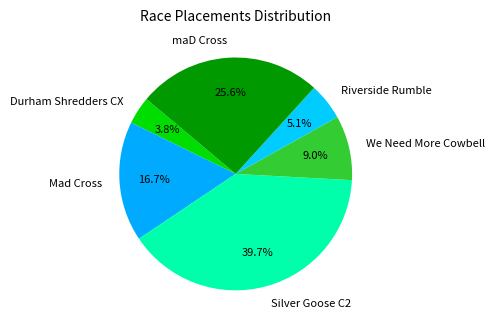

What percentage is NOT represented by Riverside Rumble?

94.9%